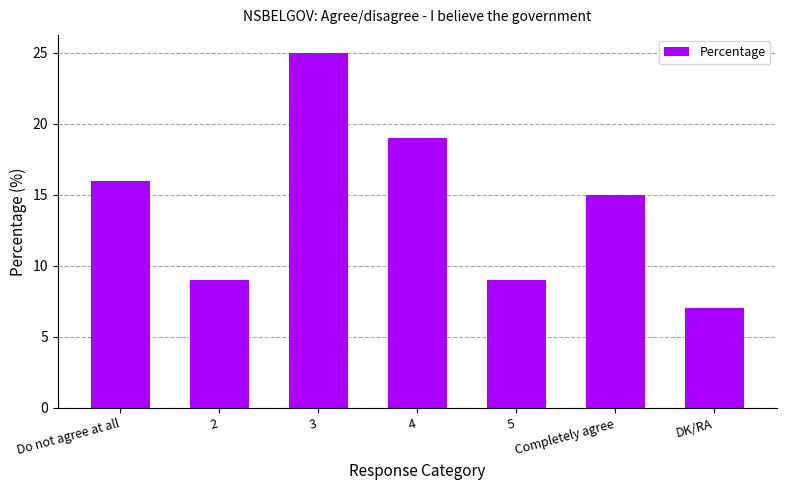

What is the label of the 5th bar from the left?

5